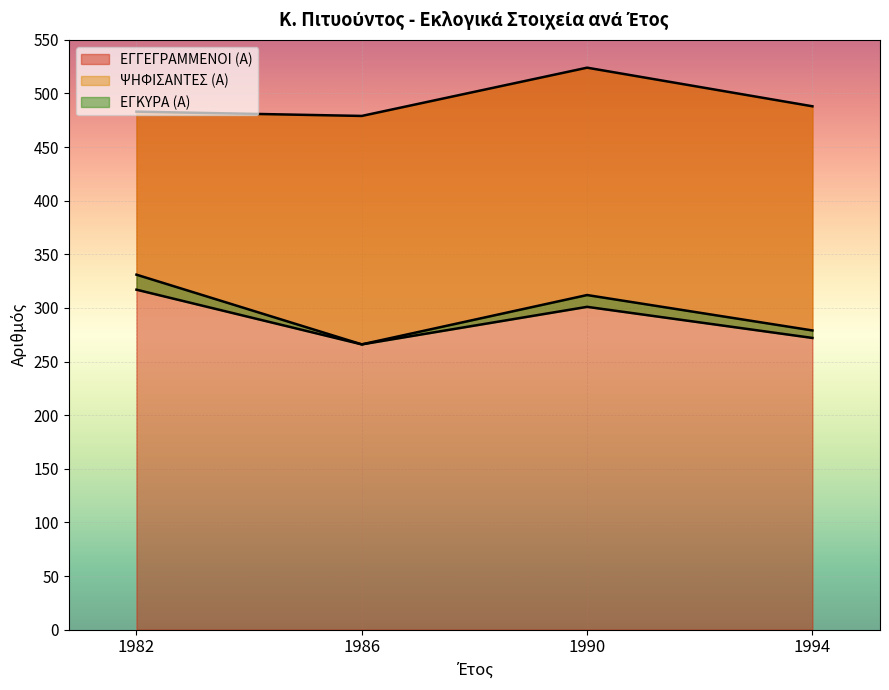

Reading left to right, extract all data points from this chart.

ΕΓΓΕΓΡΑΜΜΕΝΟΙ (Α): 483	479	524	488
ΨΗΦΙΣΑΝΤΕΣ (Α): 331	266	312	279
ΕΓΚΥΡΑ (Α): 317	266	301	272